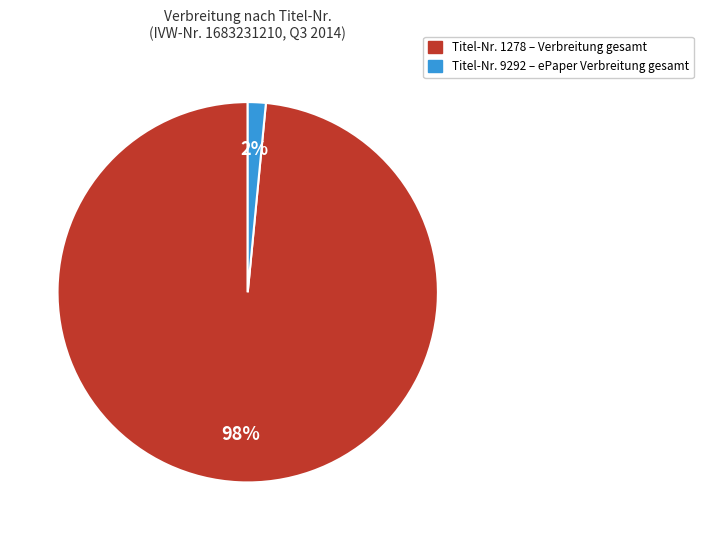

To the nearest percent, what is the average slice percentage?

50%